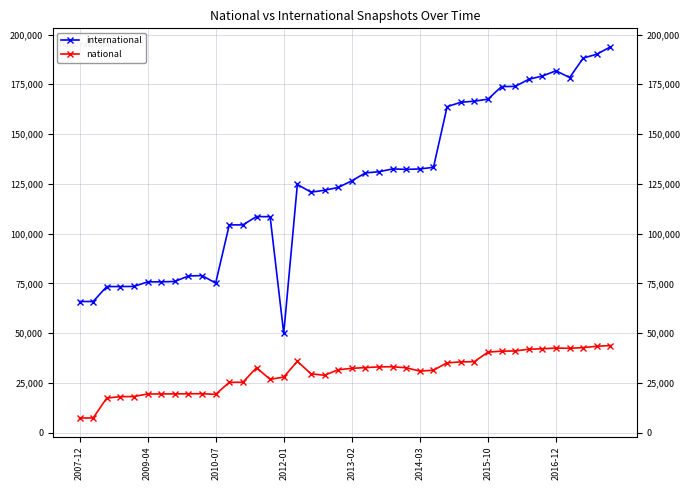

Reading left to right, list all the values displayed in this chart.

international: 65869	65869	73375	73384	73451	75728	75747	75945	78702	78883	75127	104360	104360	108553	108469	49867	124687	120806	121768	123174	126510	130482	131065	132486	132256	132456	133301	163758	165956	166527	167523	173868	173933	177532	179156	181795	178380	188181	190120	193797
national: 7352	7352	17353	18072	18128	19415	19428	19465	19510	19547	19220	25256	25305	32601	26750	27922	35819	29542	28814	31589	32292	32658	33015	33094	32560	30898	31357	35076	35516	35653	40426	40925	41009	41912	42117	42471	42354	42719	43380	43748